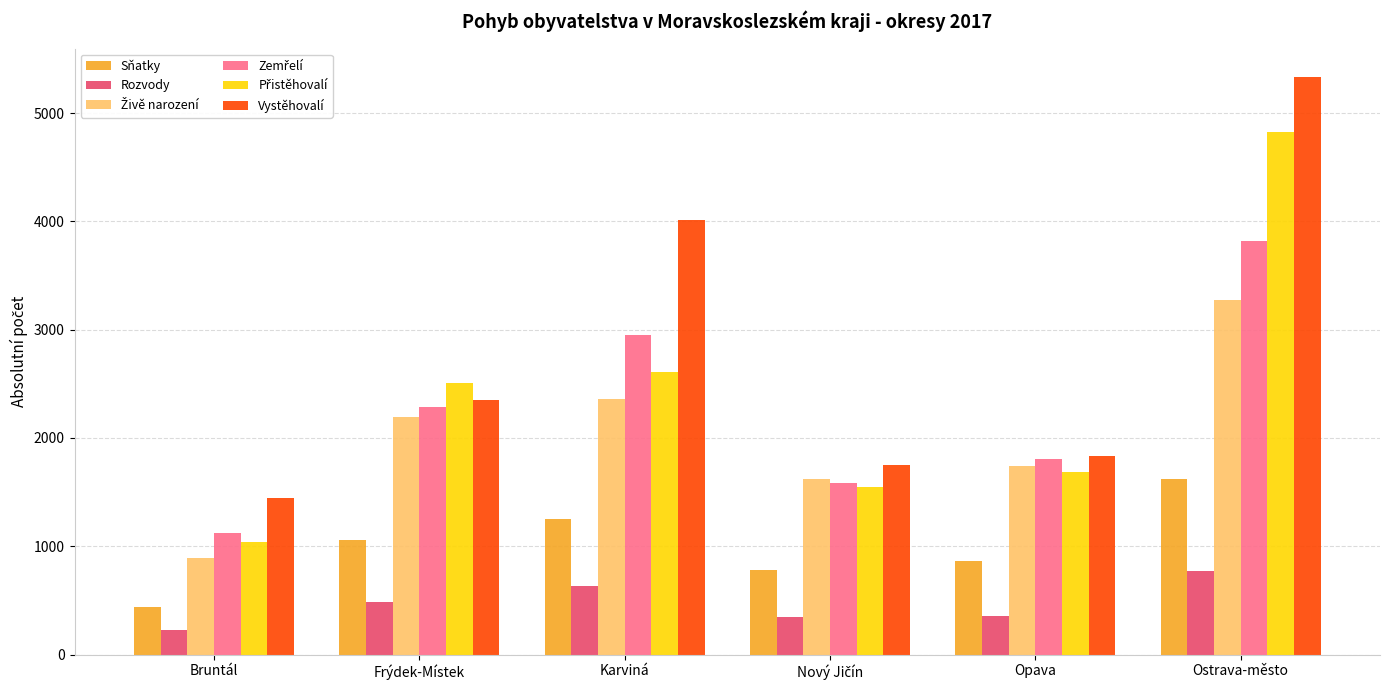

What is the difference between the maximum and minimum values in the Rozvody series?

544